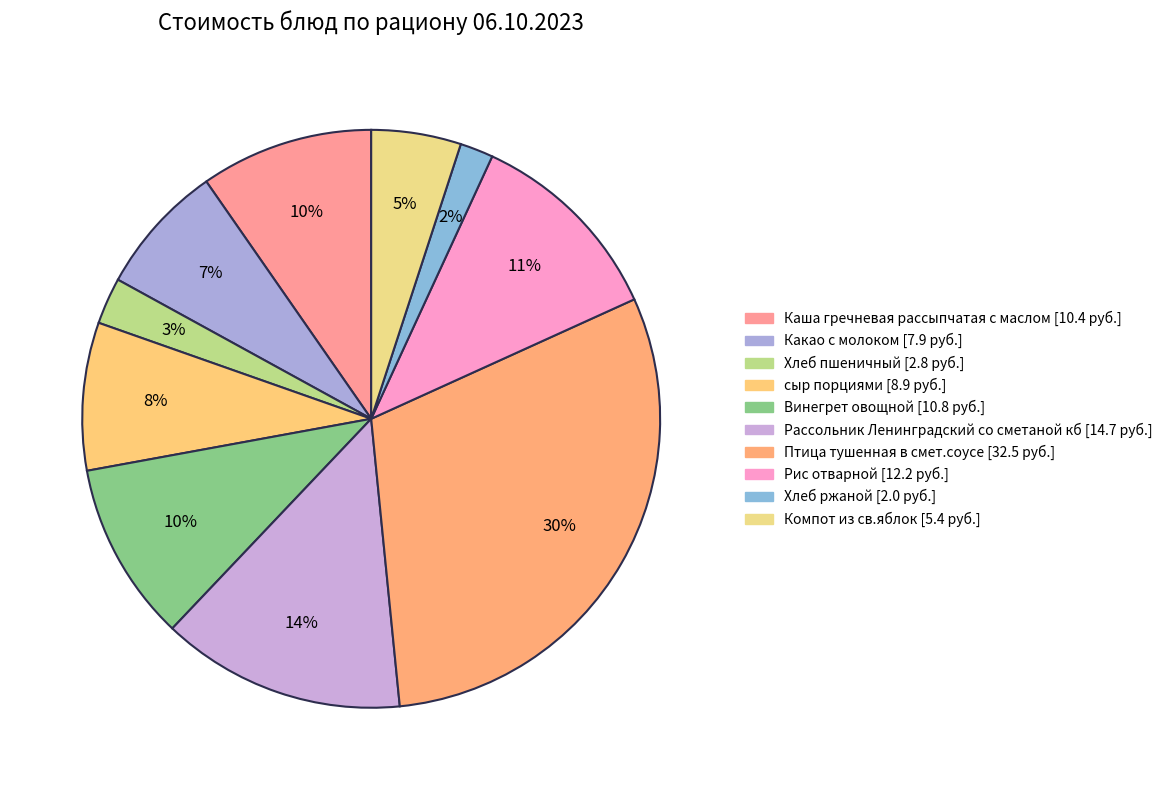

What is the total percentage of Какао с молоком and Хлеб ржаной?

9.2%